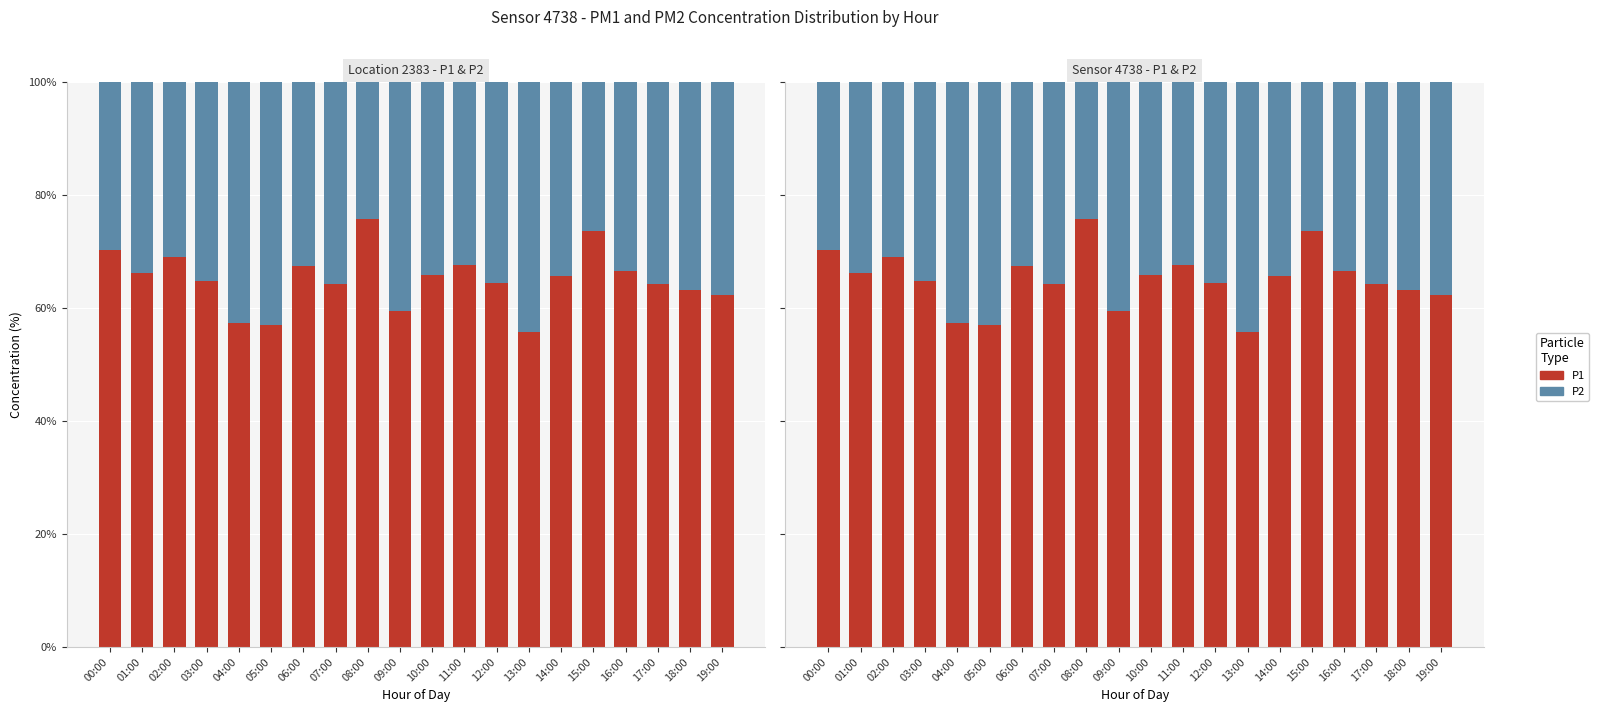

What is the difference between the P1 values at 01:00 and 03:00?

1.4